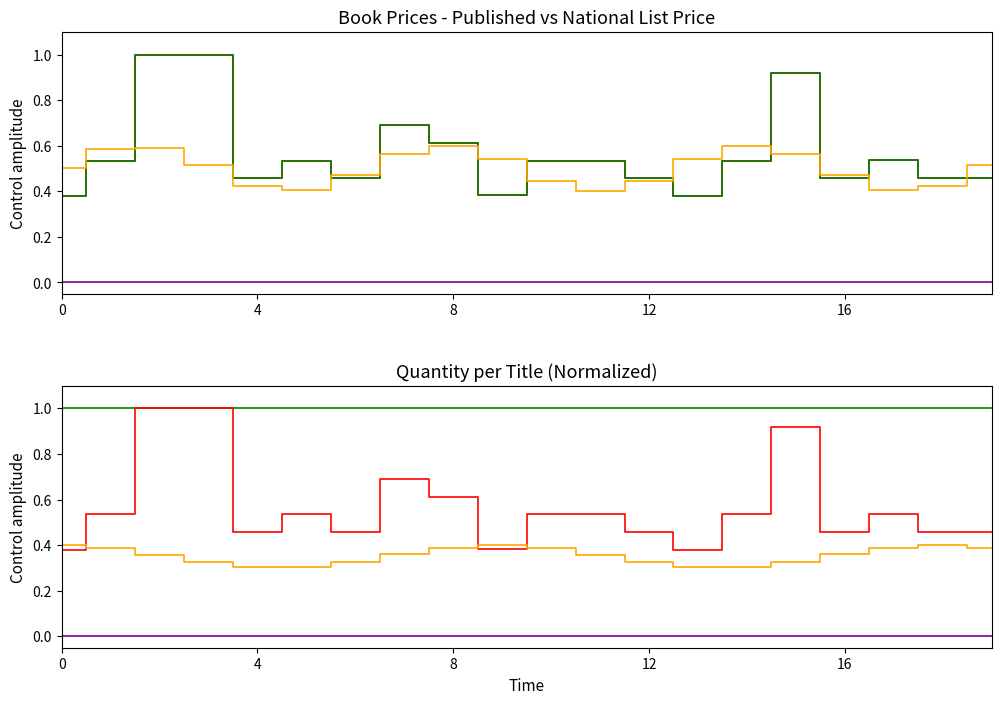

In Individual Published List Price, how many points are higher than both neighbors (excluding endpoints)?

4